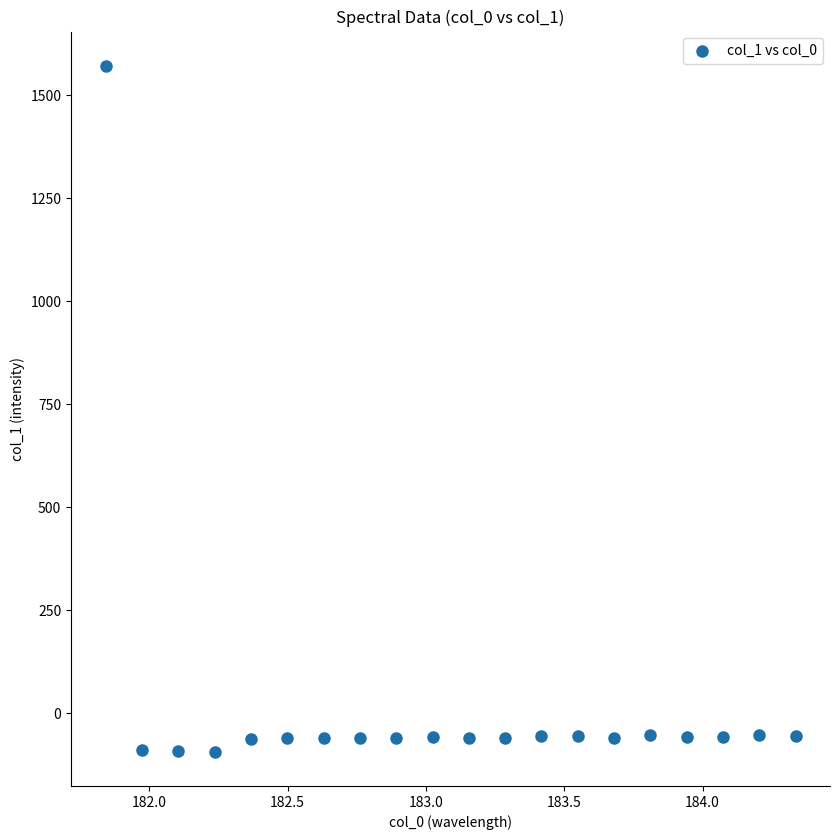

What is the range of X values (max minus min)?

2.5